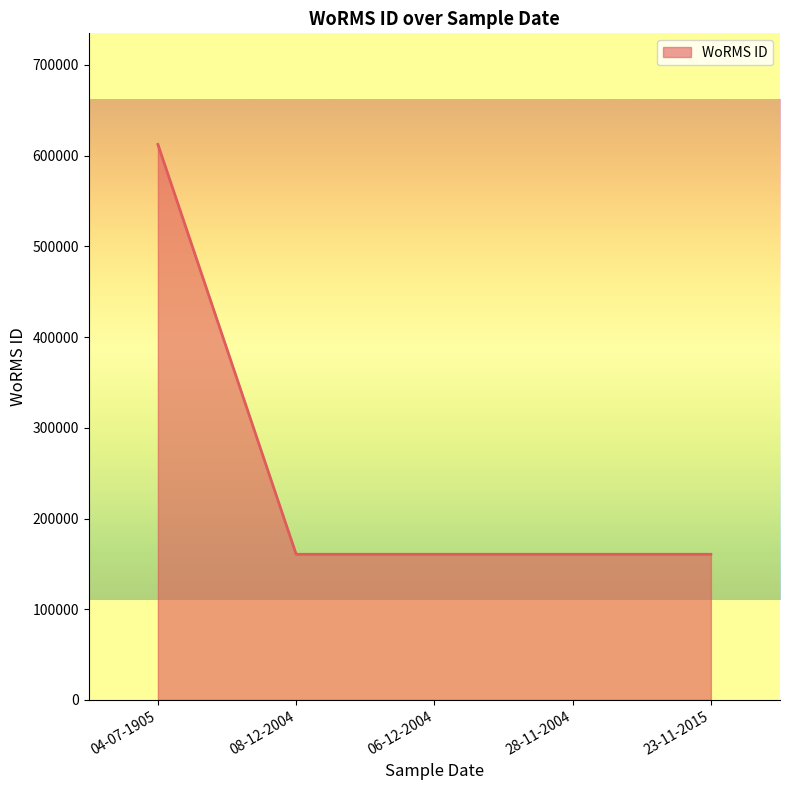

Reading left to right, extract all data points from this chart.

04-07-1905=612418	08-12-2004=160572	06-12-2004=160572	28-11-2004=160572	23-11-2015=160572